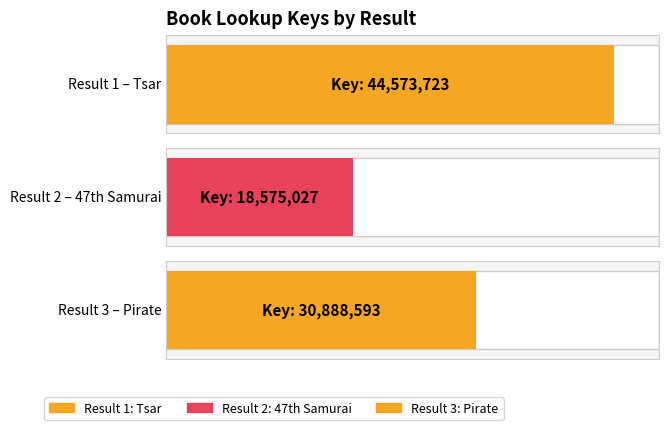

True or false: the data shows 44573723 at 1.

True